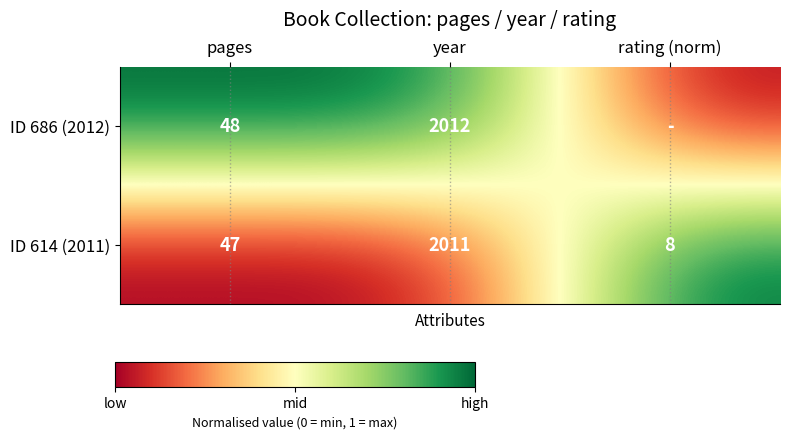

What is the difference between the maximum and minimum values in the ID 614 (2011) series?

2003